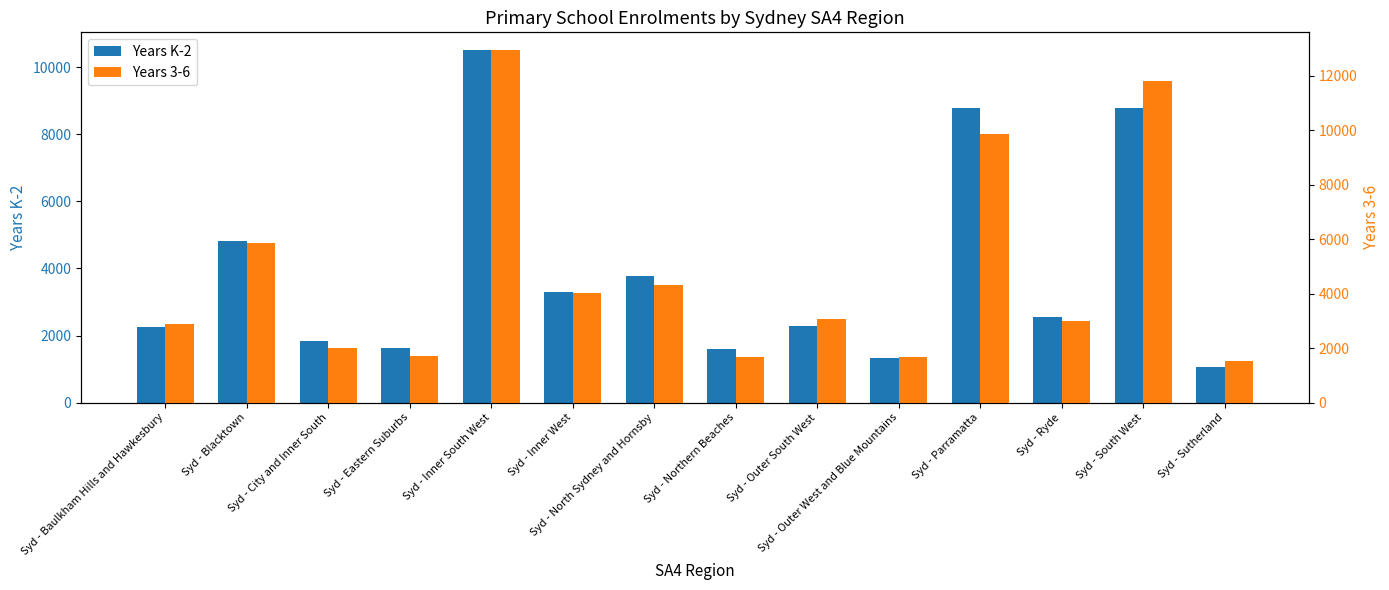

Reading left to right, what are all the values shown in this chart?

Years K-2: 2245	4806	1830	1613	10515	3306	3761	1584	2283	1329	8781	2542	8774	1072
Years 3-6: 2900	5875	2019	1712	12946	4008	4312	1688	3075	1690	9879	2991	11820	1510